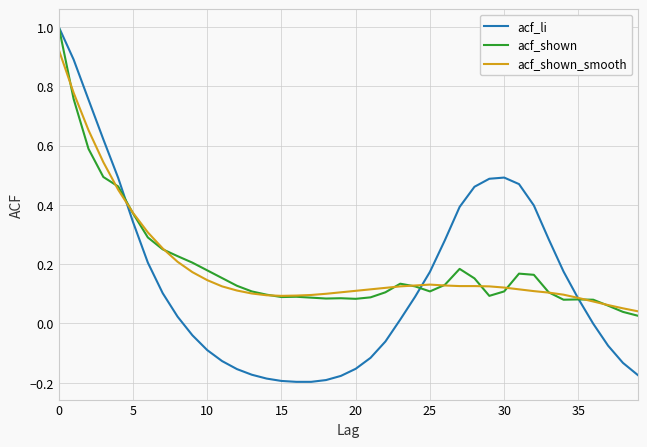

Which series has the widest spread of values?

acf_li